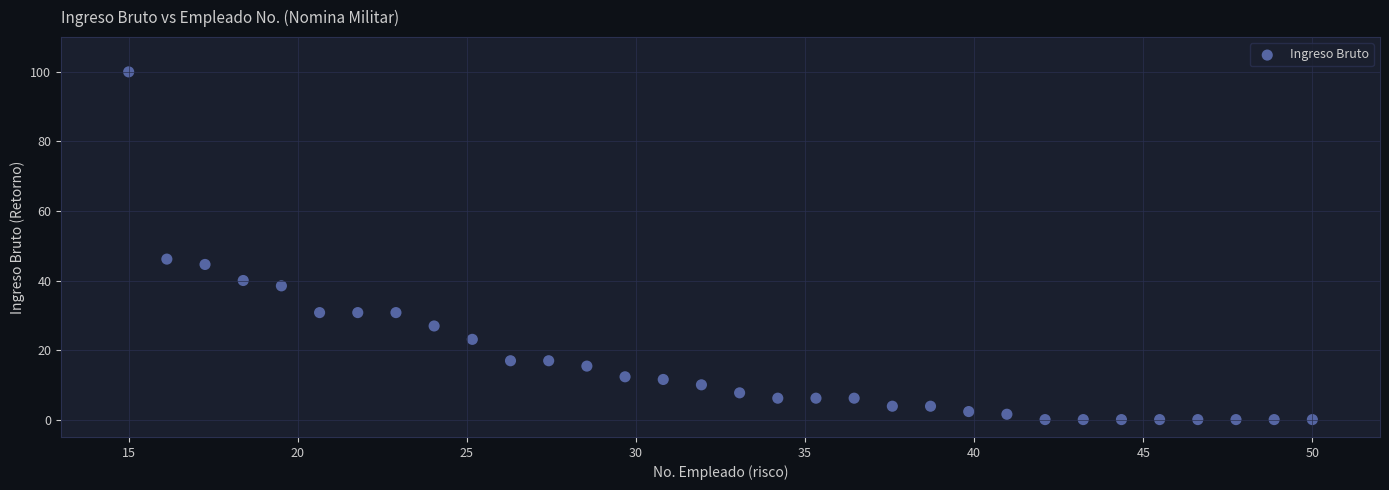

What is the range of X values (max minus min)?

35.0